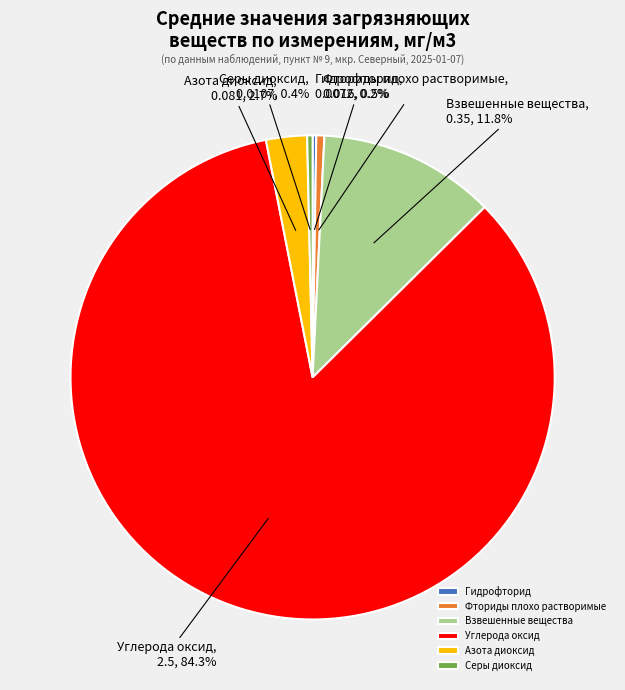

To the nearest percent, what is the combined percentage of Углерода оксид and Серы диоксид?

85%